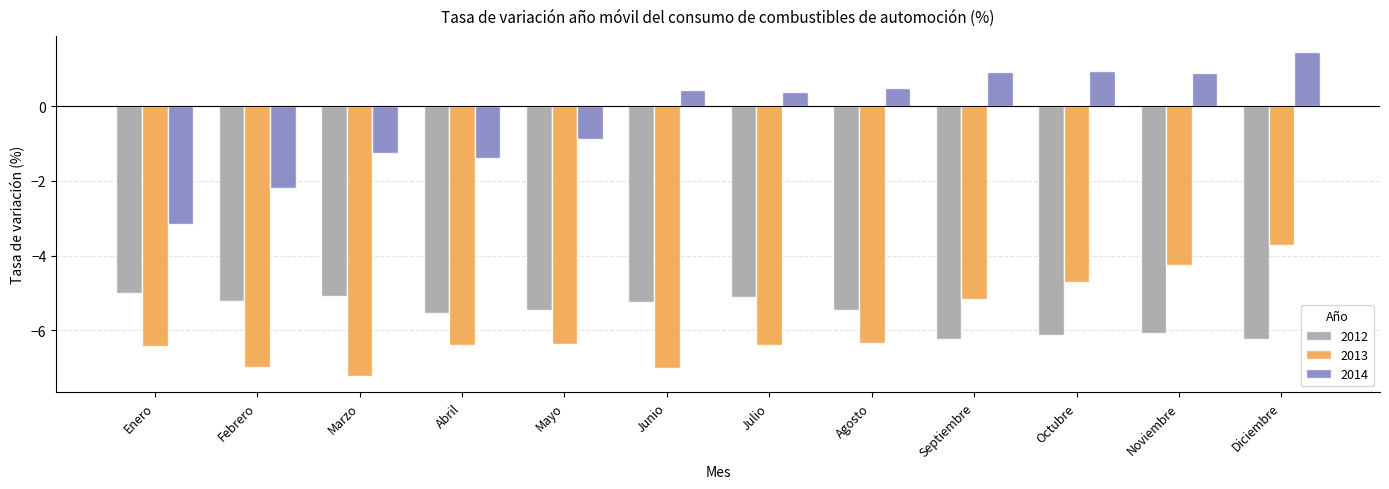

At how many categories does at least one series exceed 0?

7